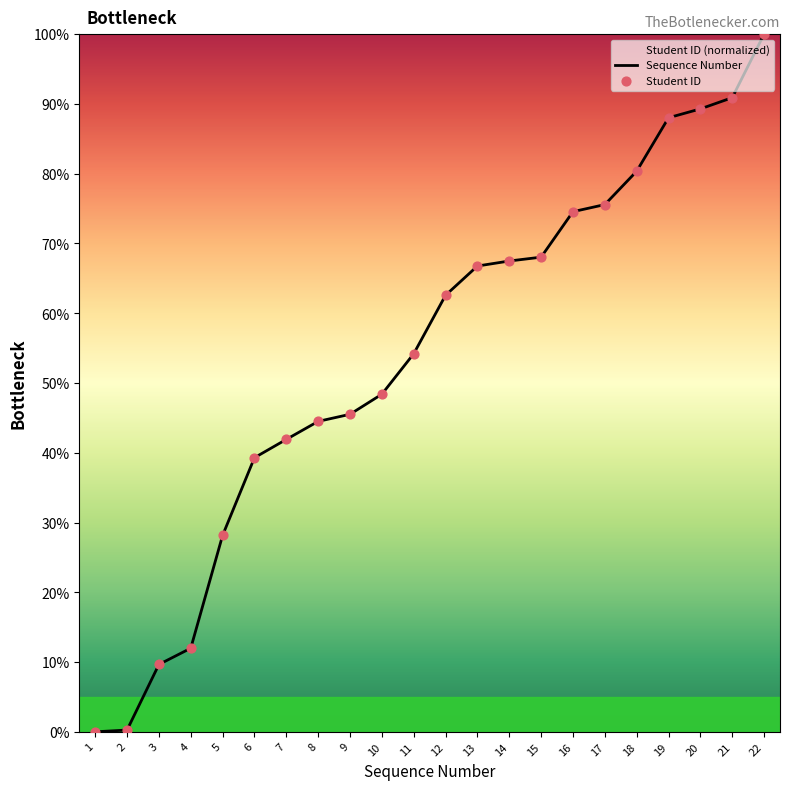

At how many categories does at least one series exceed 89?

3